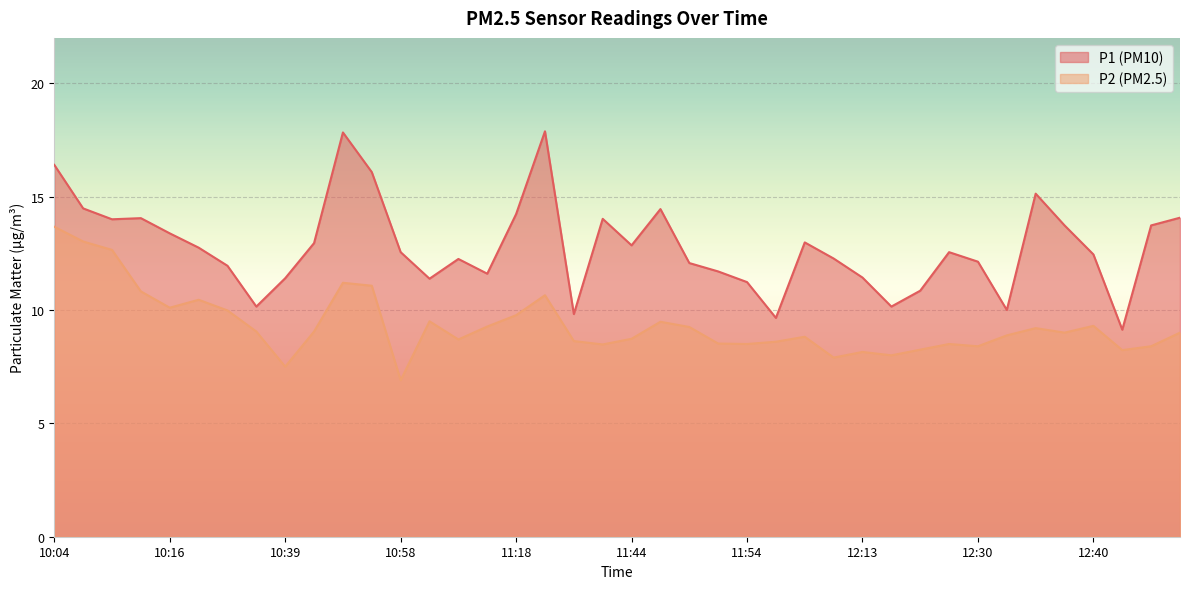

The value of P2 at 12:22 is 8.2. True or false?

True